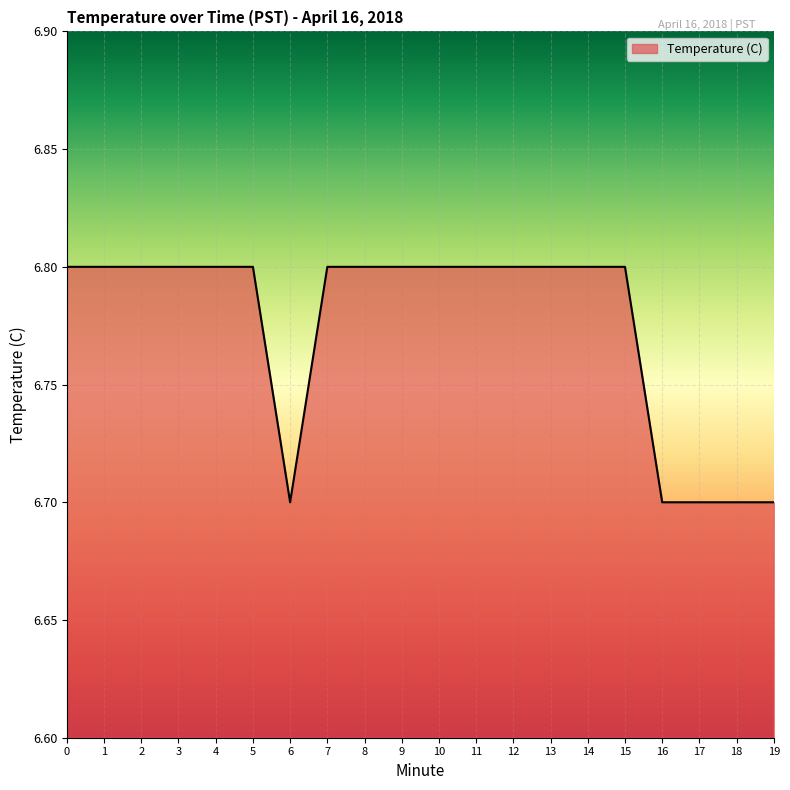

Approximately how many times larger is the value at 6 compared to 11?

1.0